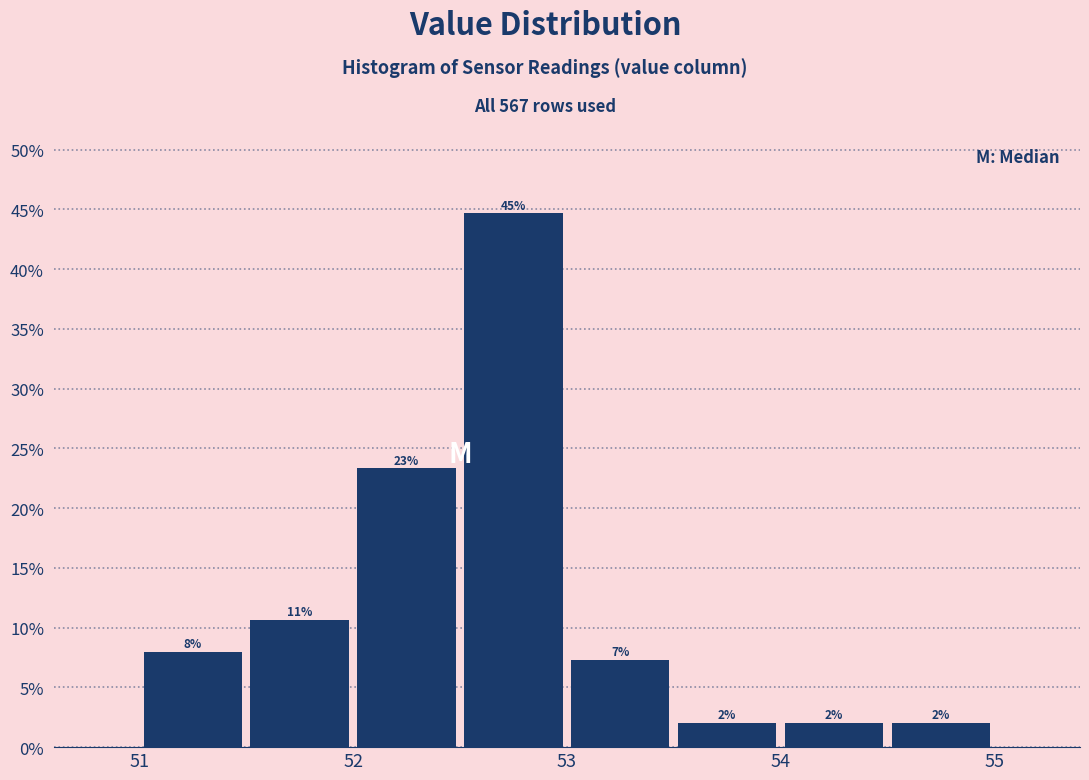

Which range on the x-axis has the tallest bar?

52.5 to 53.0